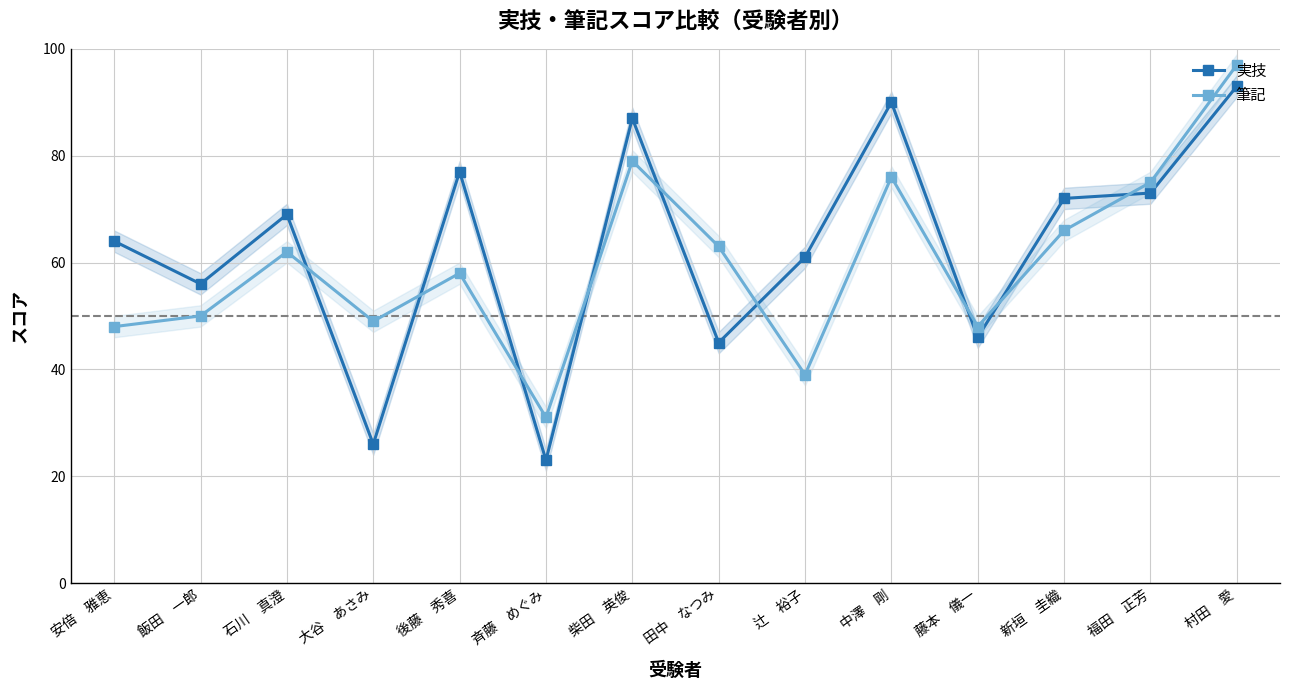

In 実技, how many points are lower than both neighbors (excluding endpoints)?

5